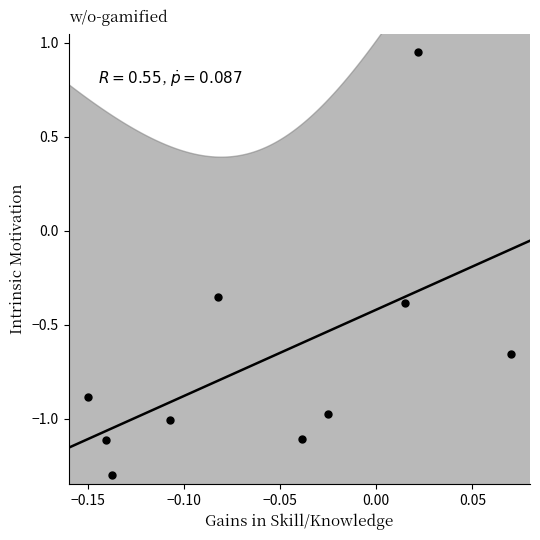

How many points are shown in the scatter plot?

10